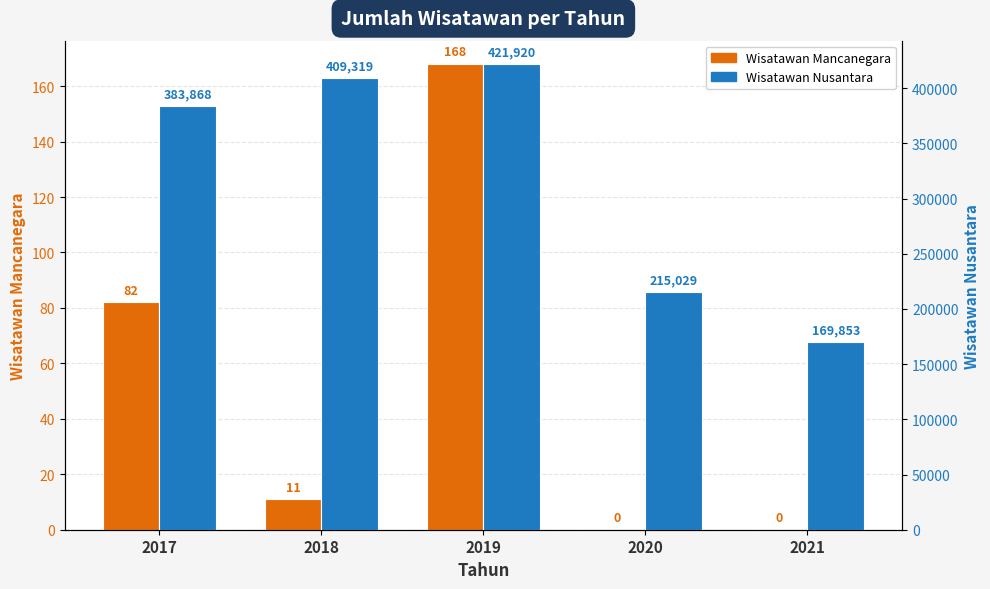

At which label is Jumlah Kunjungan Wisatawan Nusantara closest to 295886?

2020